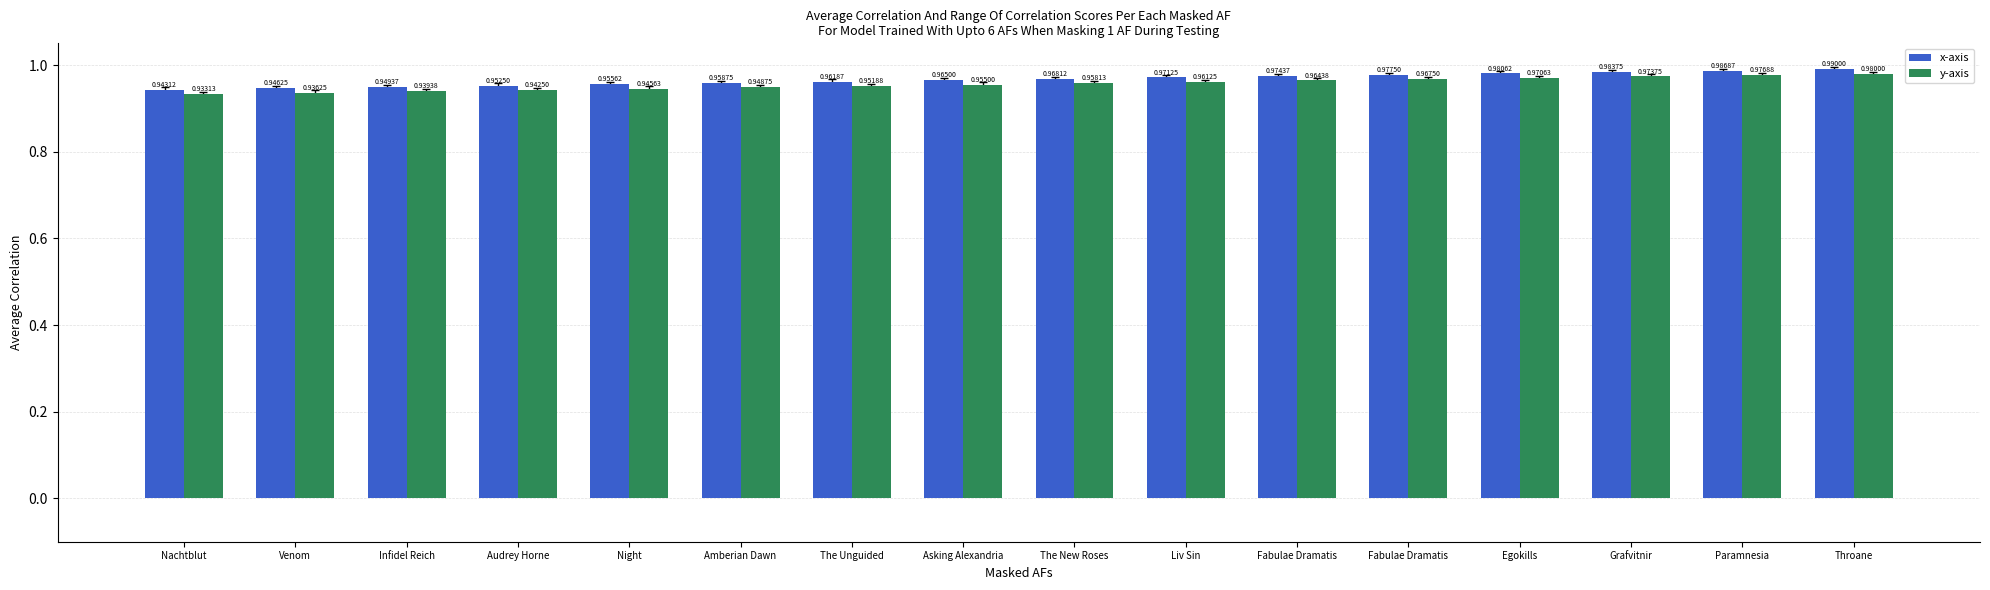

How many series are shown in this chart?

2